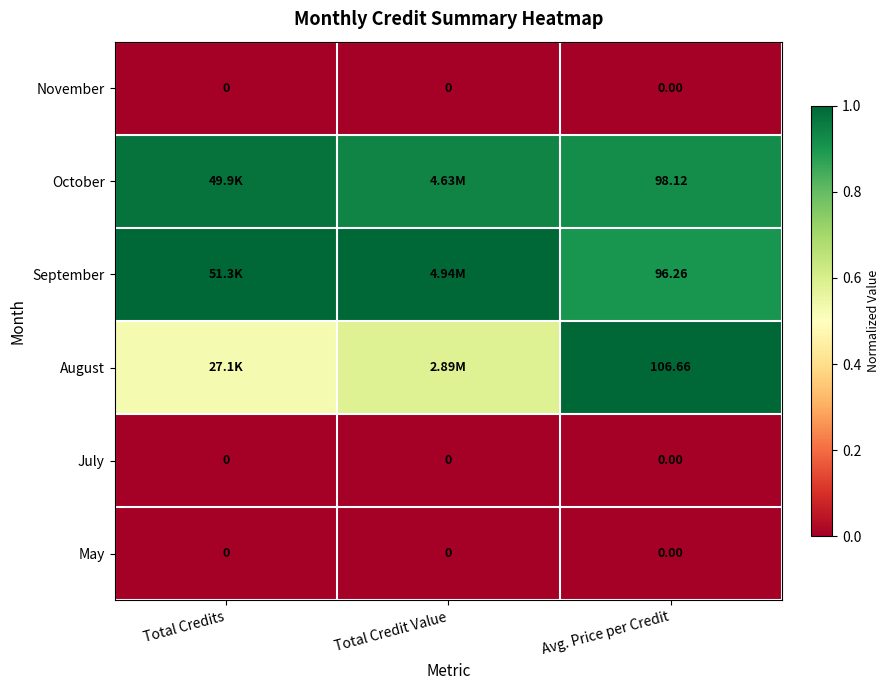

How many categories are shown in the chart?

3